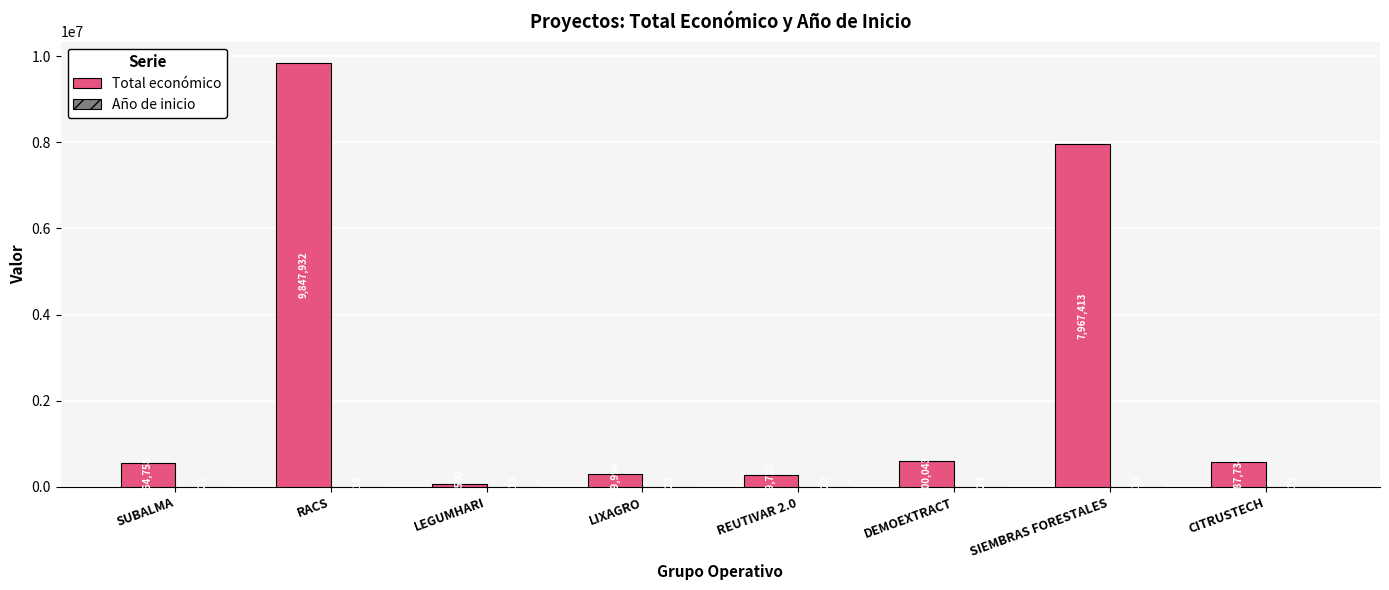

Is it true that Total económico equals 7967413 at SIEMBRAS FORESTALES?

True